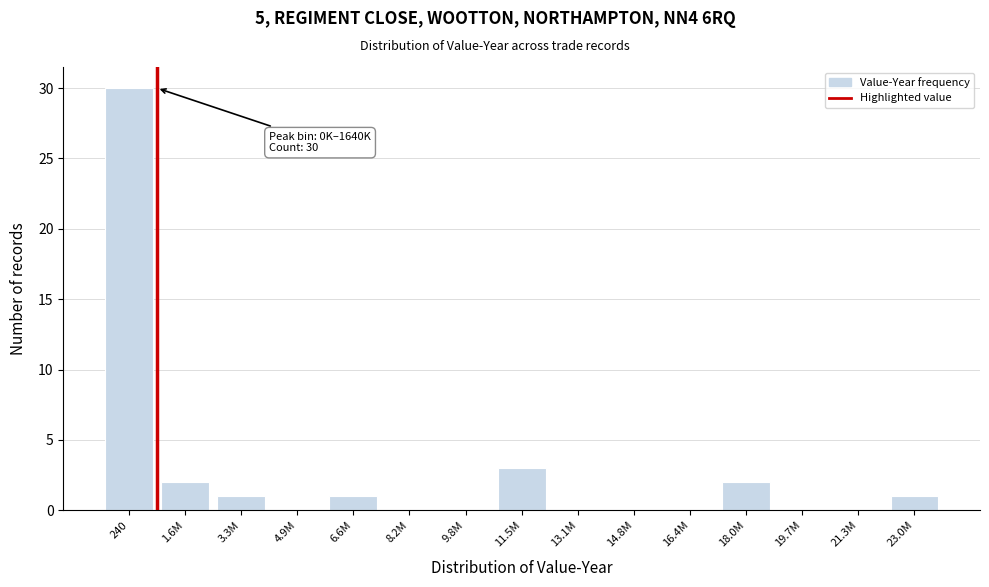

Reading right to left, extract all data points from this chart.

23.0M=1	21.3M=0	19.7M=0	18.0M=2	16.4M=0	14.8M=0	13.1M=0	11.5M=3	9.8M=0	8.2M=0	6.6M=1	4.9M=0	3.3M=1	1.6M=2	240=30